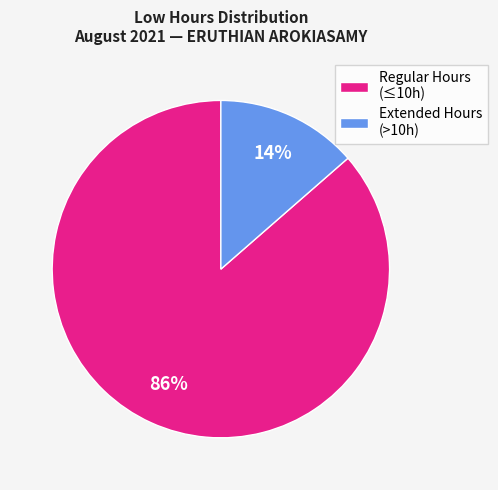

To the nearest percent, what percentage of the pie is Regular Hours (≤10h)?

86%